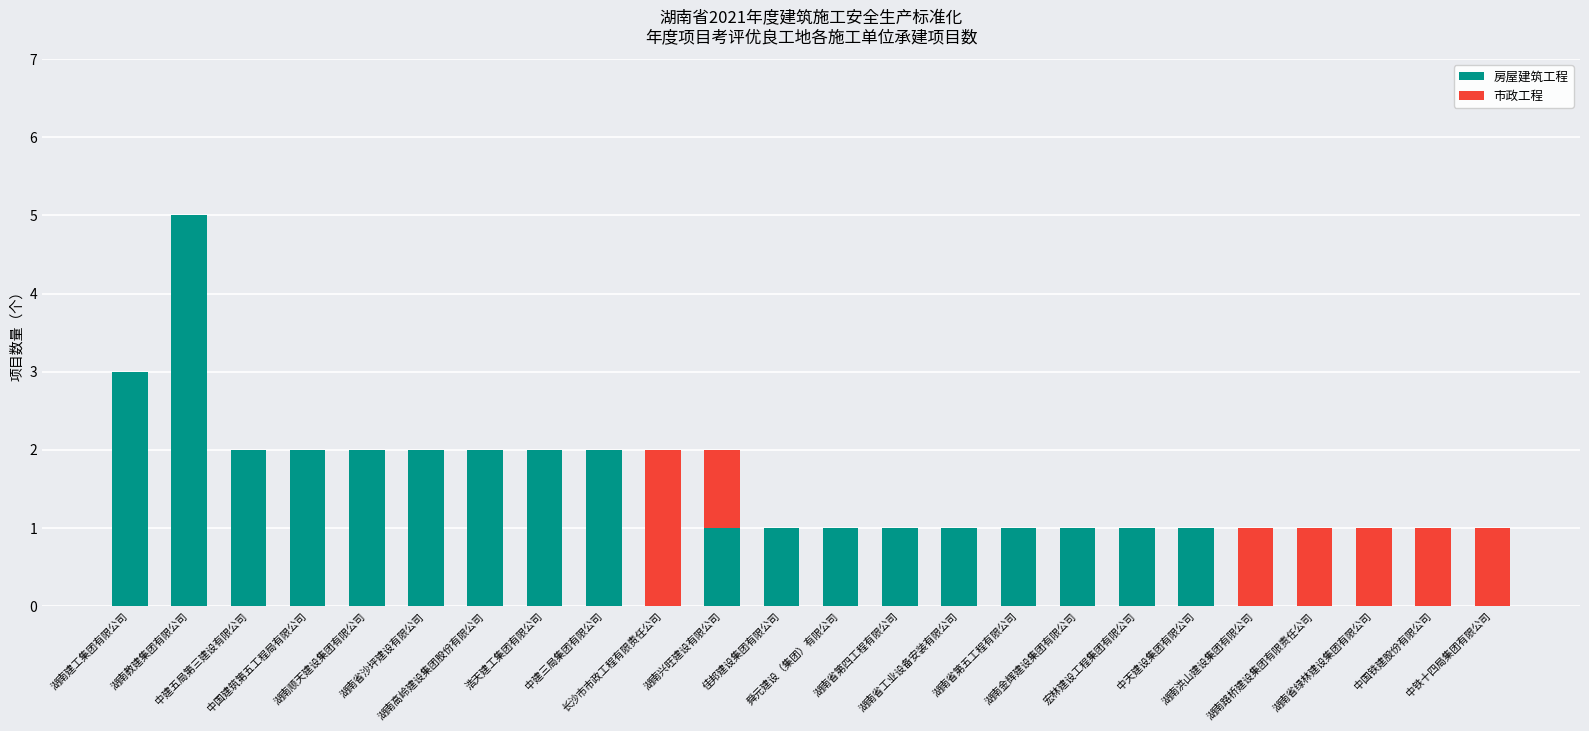

What is the sum of all 房屋建筑工程 values?

31